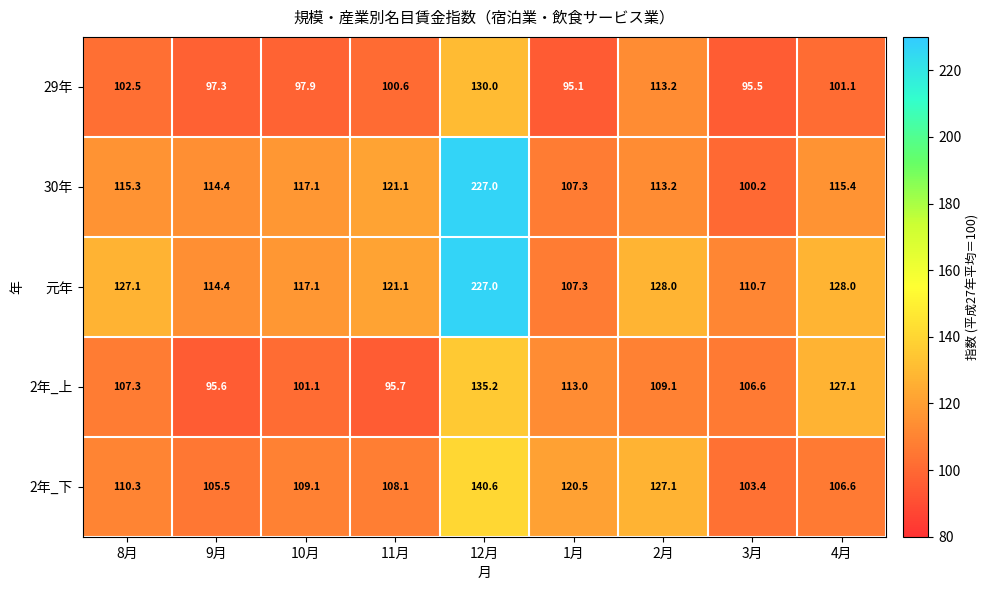

Which series has the largest total across all categories?

元年